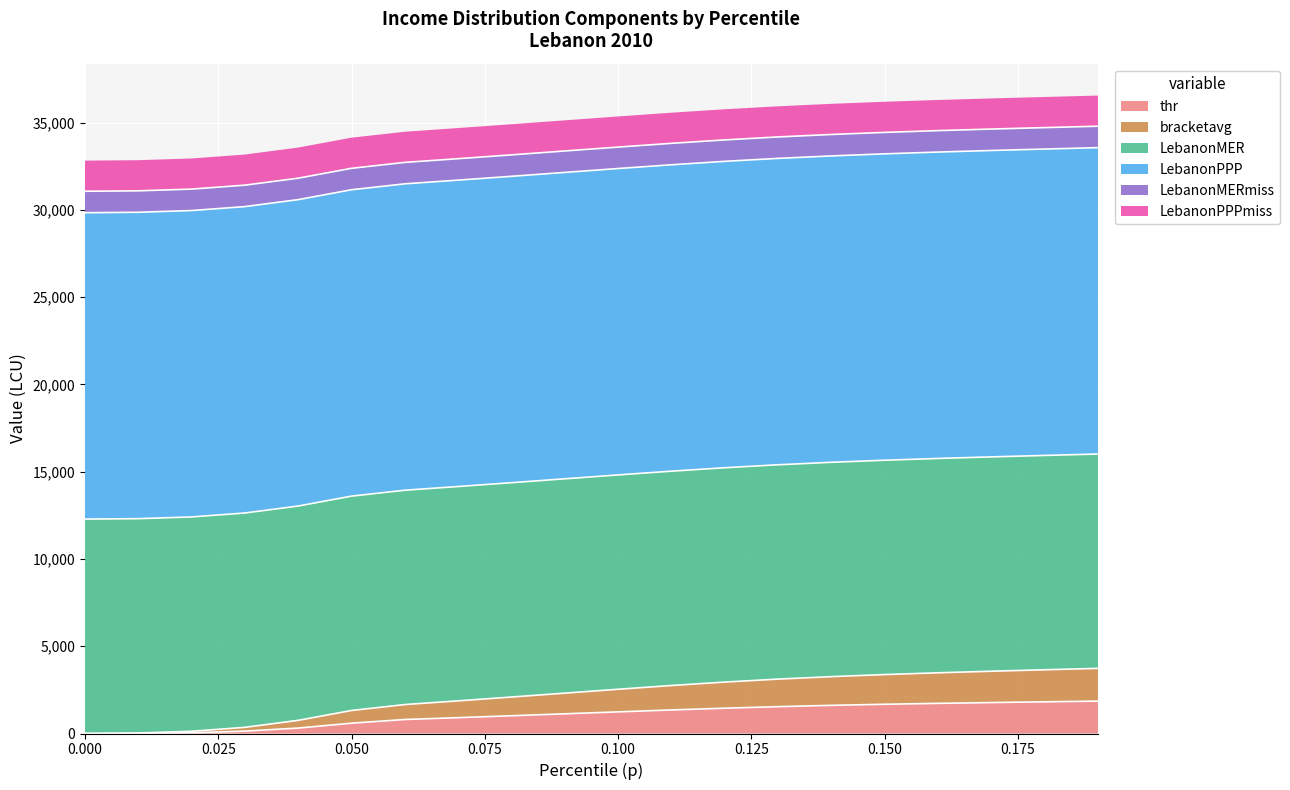

What is the difference between the bracketavg values at 0.14 and 0.07?

682.5